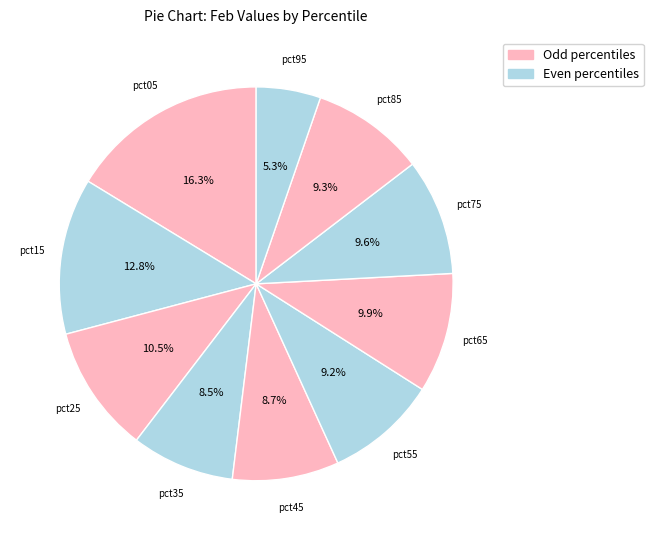

Rank the categories by value from lowest to highest.

pct95, pct35, pct45, pct55, pct85, pct75, pct65, pct25, pct15, pct05